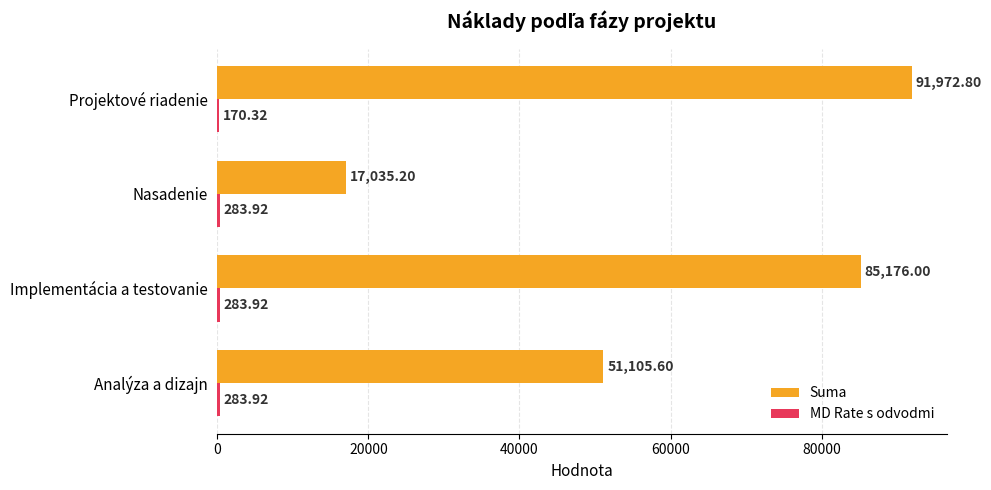

Between Analýza a dizajn and Nasadenie, which series saw the biggest shift?

Suma